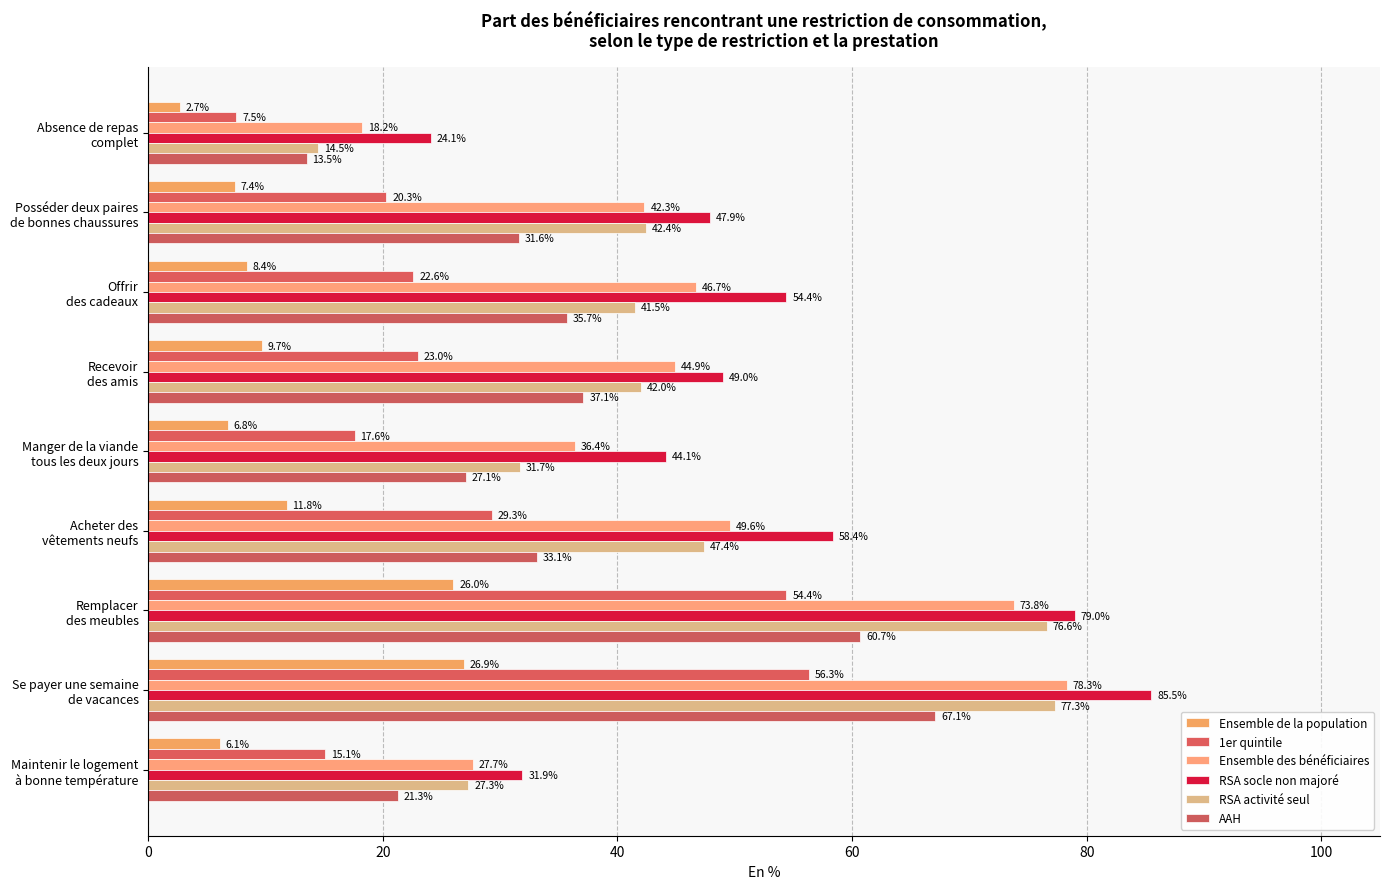

Reading left to right, extract all data points from this chart.

Ensemble de la population: 6.1	26.9	26.0	11.8	6.8	9.7	8.4	7.4	2.7
1er quintile: 15.1	56.3	54.4	29.3	17.6	23.0	22.6	20.3	7.5
Ensemble des bénéficiaires: 27.7	78.3	73.8	49.6	36.4	44.9	46.7	42.3	18.2
RSA socle non majoré: 31.9	85.5	79.0	58.4	44.1	49.0	54.4	47.9	24.1
RSA activité seul: 27.3	77.3	76.6	47.4	31.7	42.0	41.5	42.4	14.5
AAH: 21.3	67.1	60.7	33.1	27.1	37.1	35.7	31.6	13.5